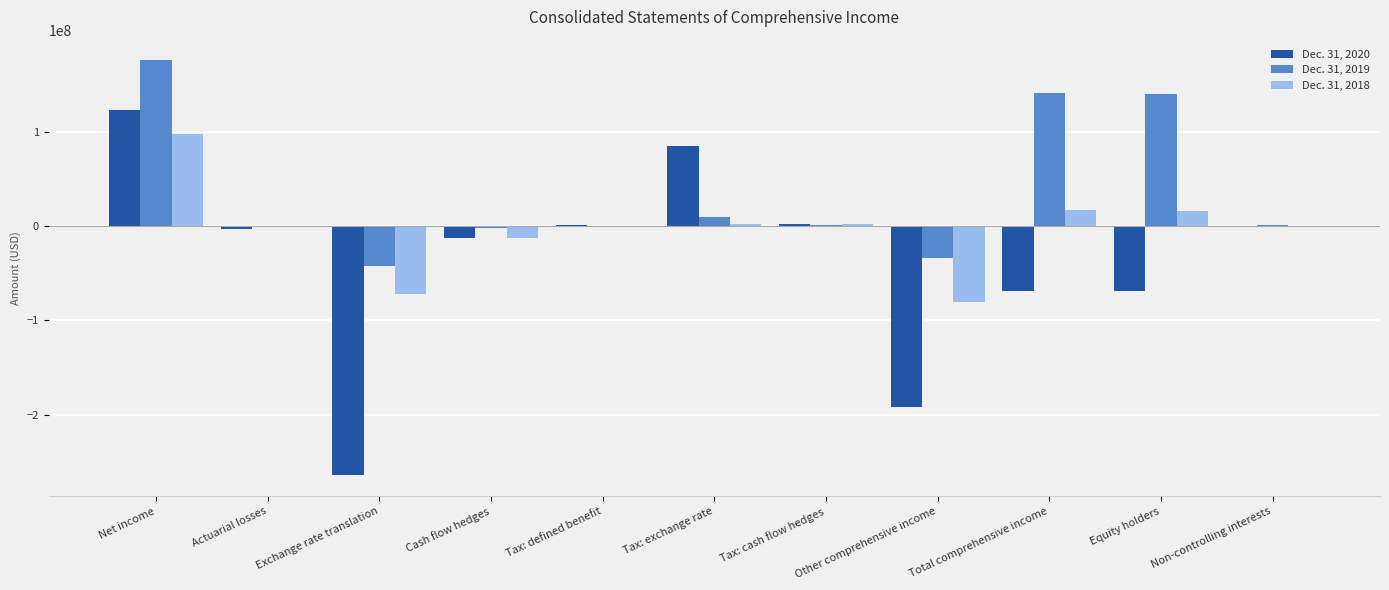

What value does the Dec. 31, 2018 series have at Non-controlling interests, to the nearest 10?

456220